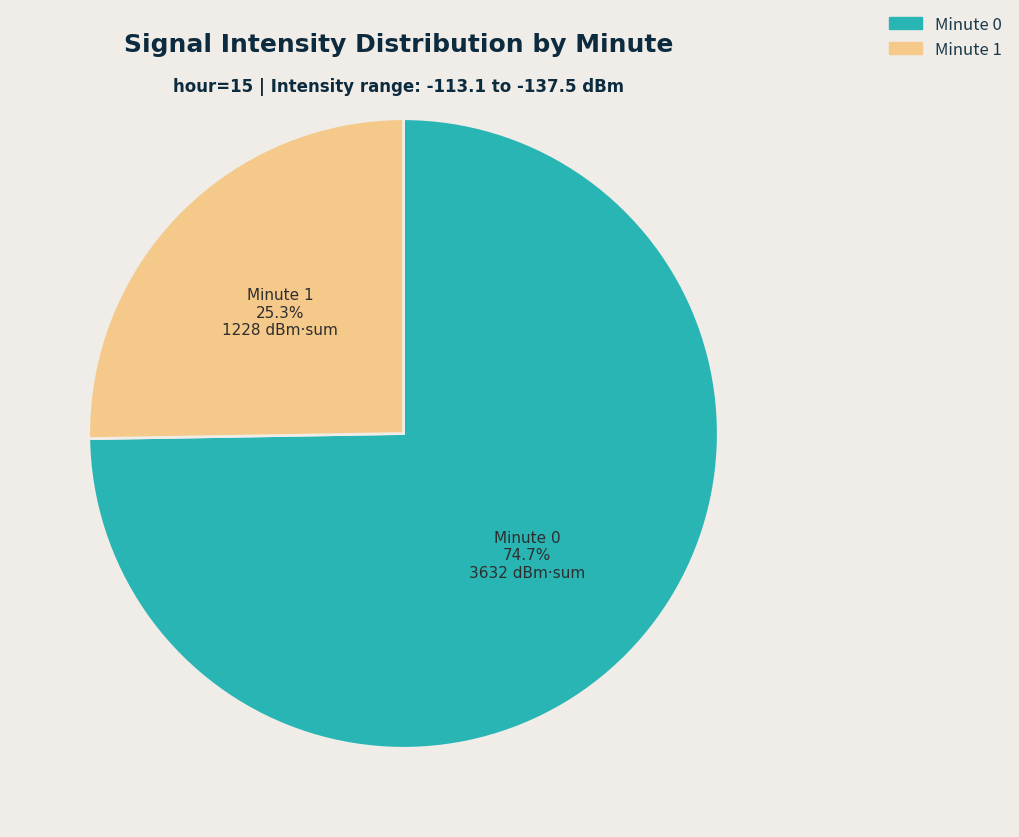

Does any single category account for the majority?

Yes